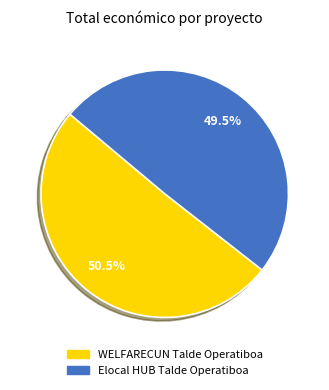

Count the number of slices in the pie.

2